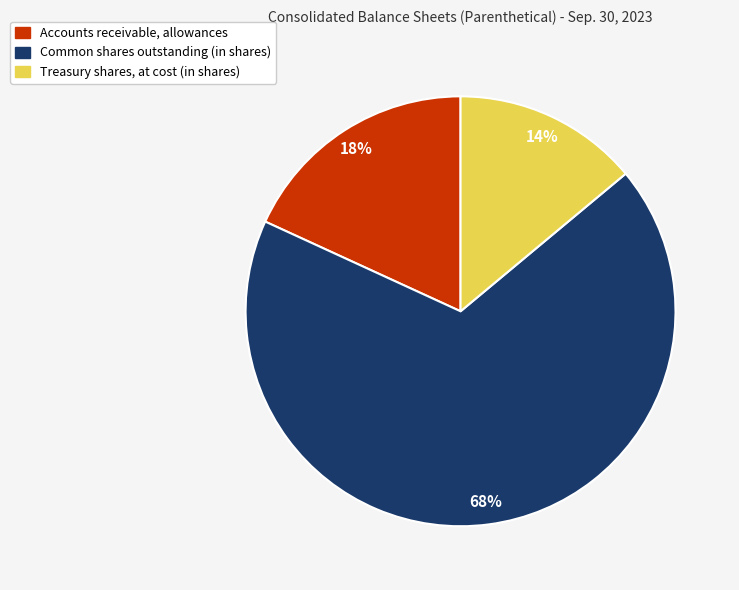

Does Treasury shares, at cost (in shares) represent more than half of the total?

No